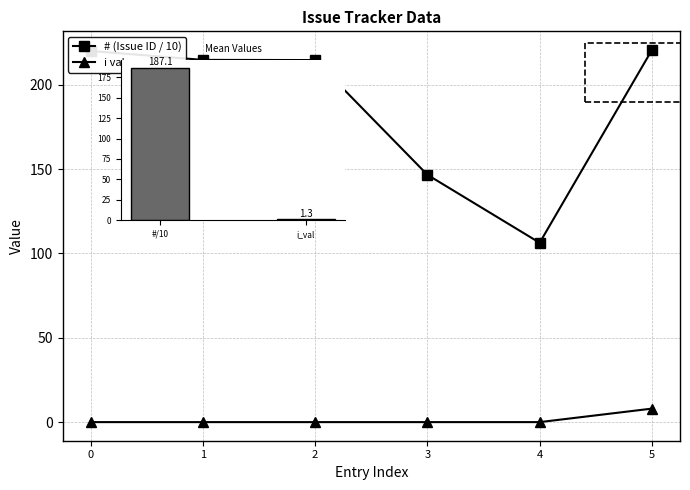

What are all the series names shown in the legend?

# (Issue ID / 10), i val